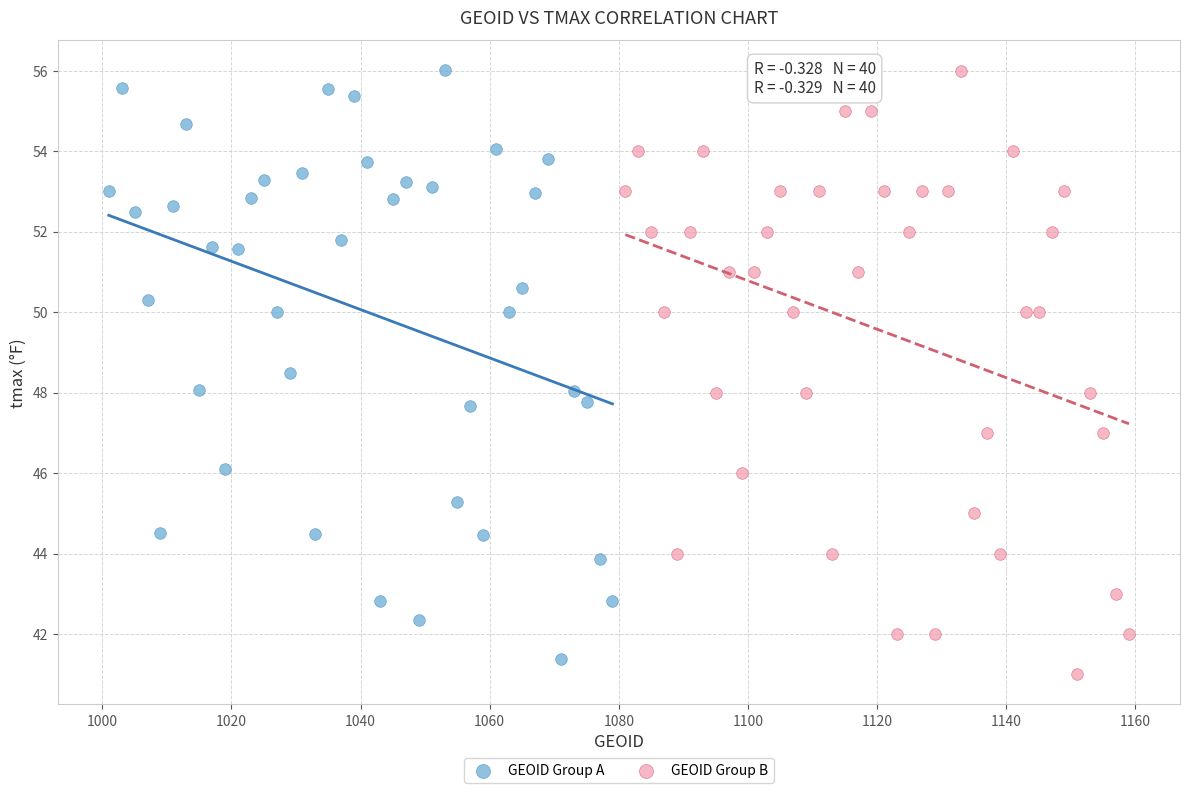

Which series has the widest spread of Y values?

GEOID Group B